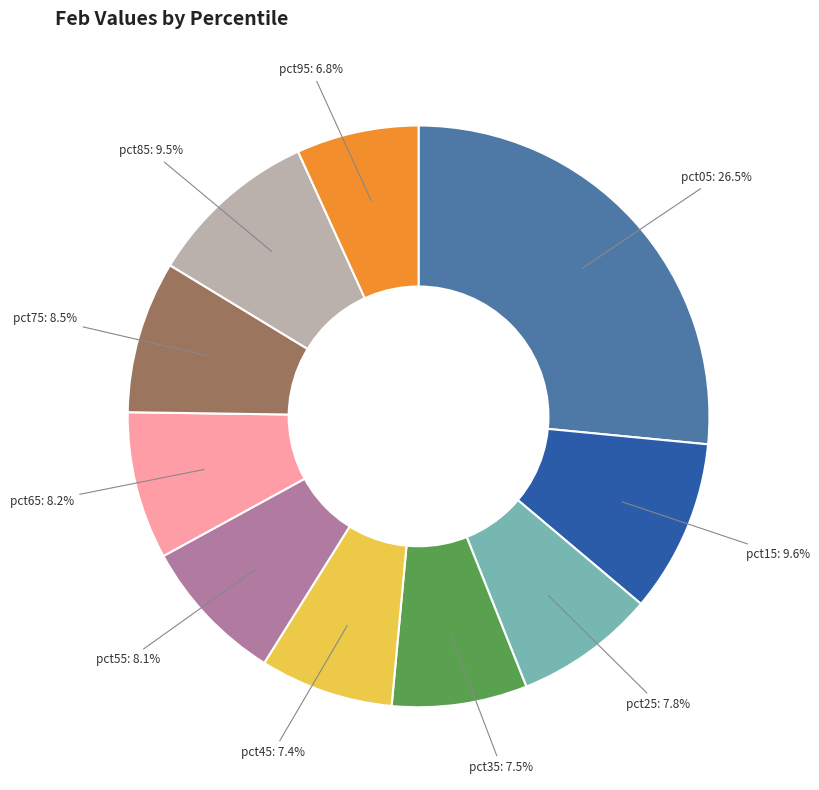

Is there any slice that represents more than half of the pie?

No